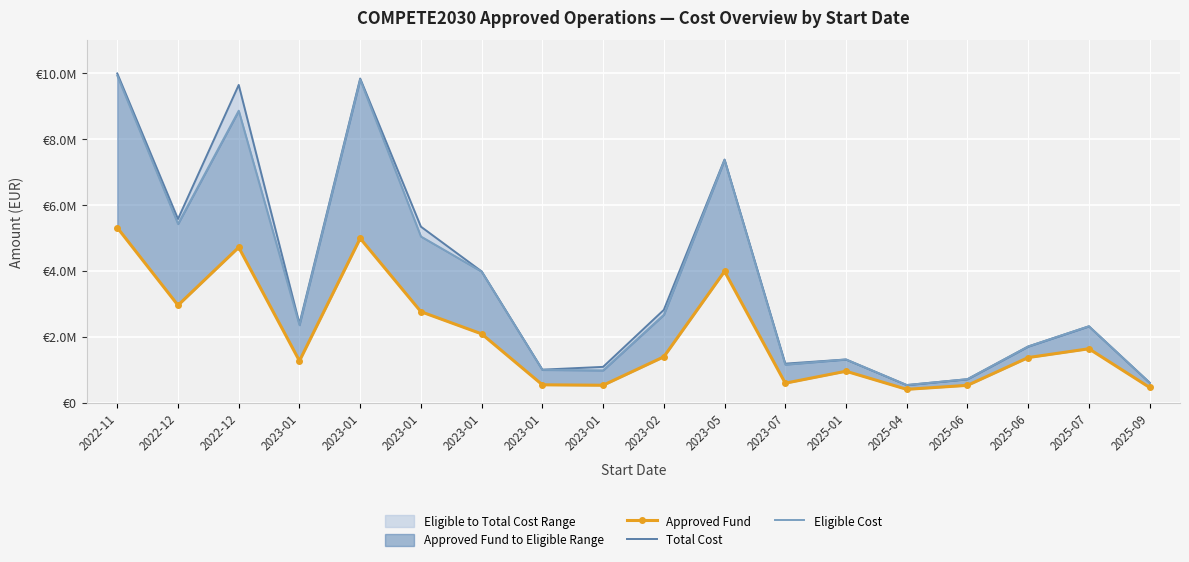

Reading left to right, extract all data points from this chart.

Approved Fund: 2022-11=5322785.7	2022-12=2967750.5	2022-12=4726144.8	2023-01=1281084.5	2023-01=4997575.4	2023-01=2773599.1	2023-01=2100719.3	2023-01=556251.8	2023-01=542794.2	2023-02=1405111.9	2023-05=3997426.0	2023-07=605541.6	2025-01=968024.8	2025-04=418773.7	2025-06=539957.2	2025-06=1382482.1	2025-07=1649253.1	2025-09=474728.8
Total Cost: 2022-11=9999741.0	2022-12=5584983.4	2022-12=9651273.2	2023-01=2408749.7	2023-01=9846153.8	2023-01=5352757.9	2023-01=3995613.5	2023-01=1015796.7	2023-01=1100019.5	2023-02=2828673.2	2023-05=7389016.4	2023-07=1198180.4	2025-01=1324492.2	2025-04=548996.2	2025-06=726848.0	2025-06=1718561.2	2025-07=2330811.0	2025-09=620524.3
Eligible Cost: 2022-11=9935761.0	2022-12=5435777.4	2022-12=8869754.9	2023-01=2367053.4	2023-01=9816064.0	2023-01=5055002.7	2023-01=3990201.3	2023-01=1009835.7	2023-01=994554.4	2023-02=2680928.9	2023-05=7373726.4	2023-07=1169894.6	2025-01=1324492.2	2025-04=548996.2	2025-06=726848.0	2025-06=1718561.2	2025-07=2330811.0	2025-09=620524.3